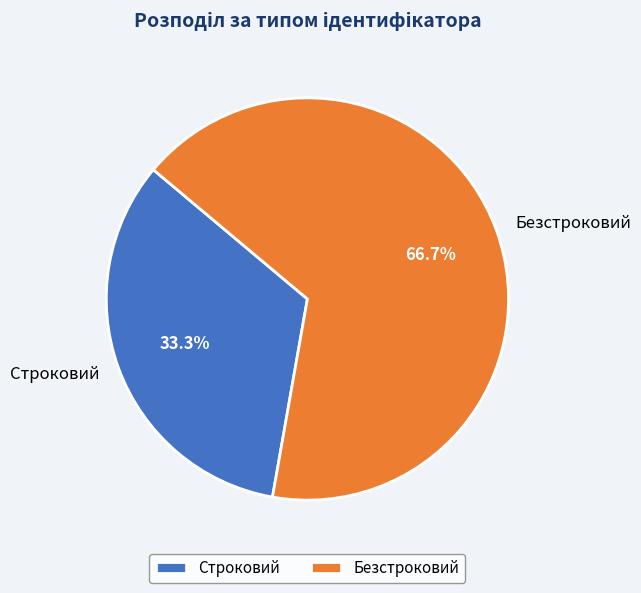

Does Строковий account for over 50% of the chart?

No